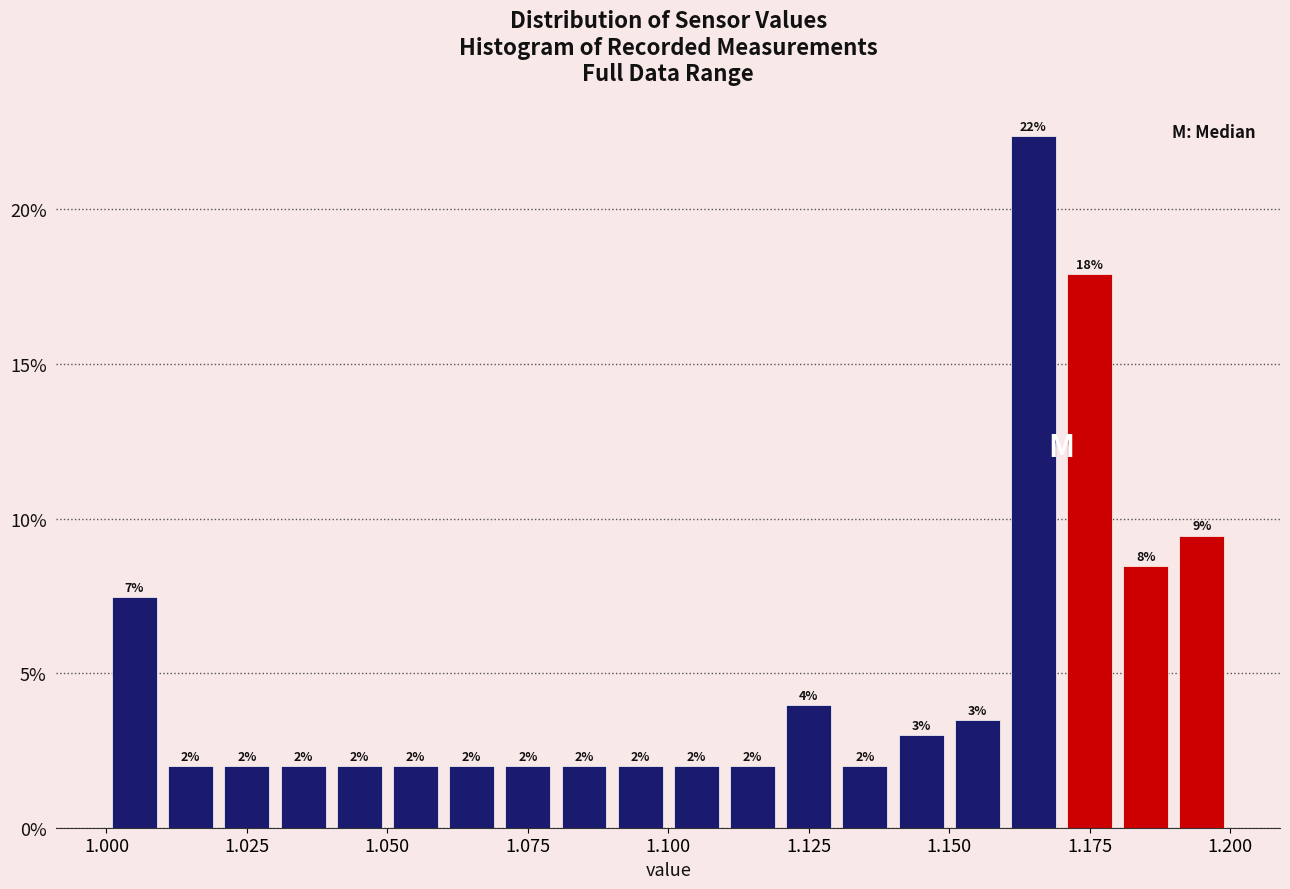

Around what value on the x-axis is the tallest bar? Give the approximate position of its centre, as read against the axis.

1.165